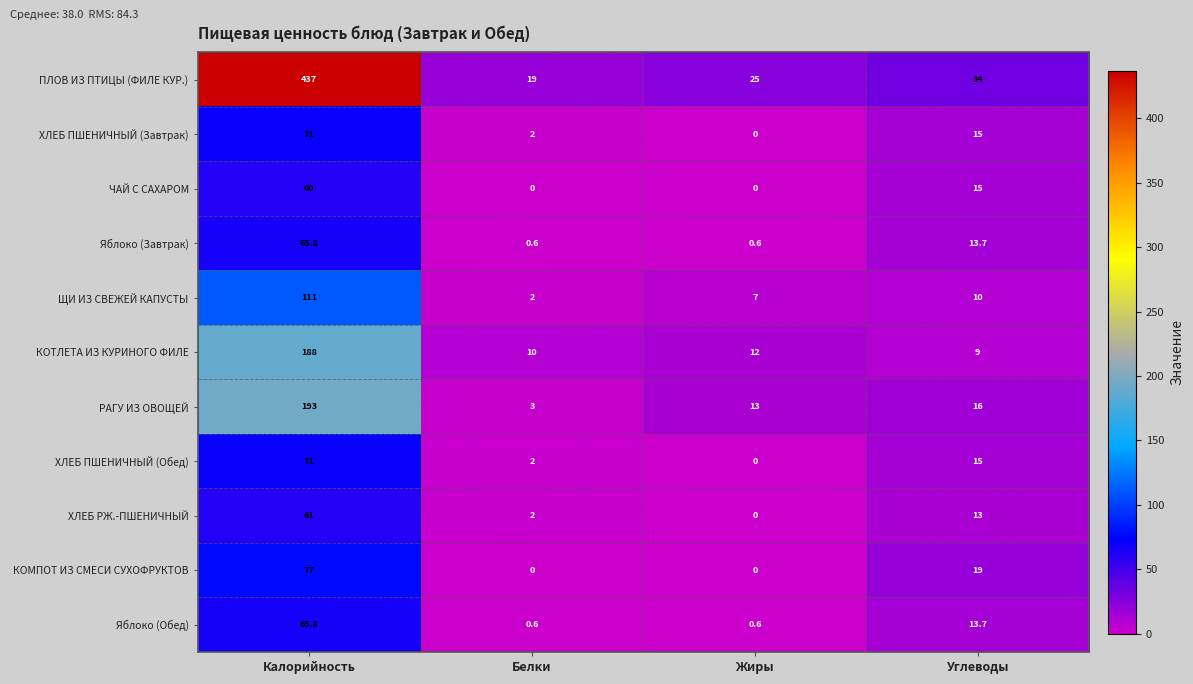

What is the greatest value displayed?

437.0